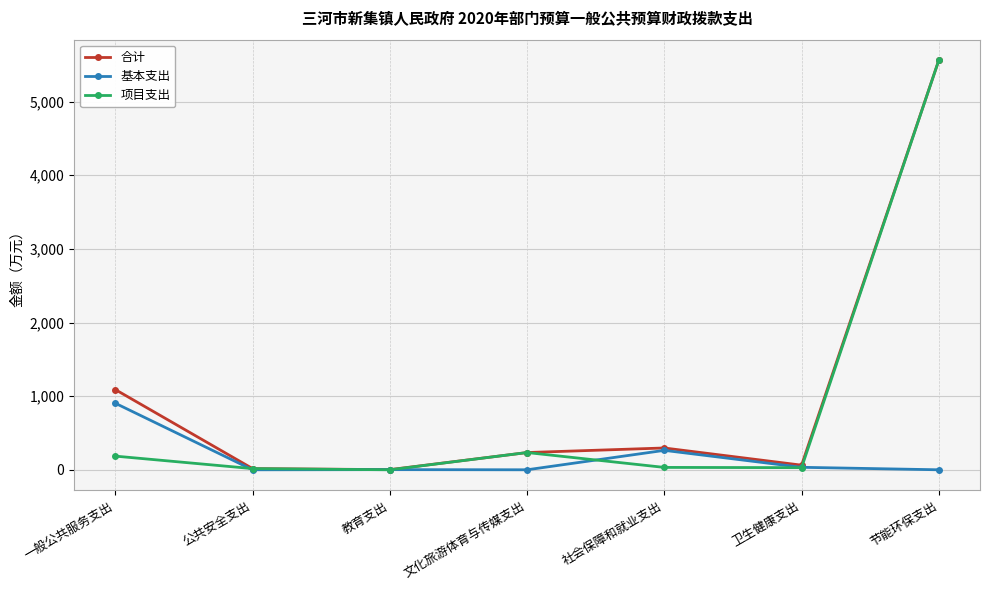

Between 一般公共服务支出 and 卫生健康支出, which series saw the biggest shift?

合计